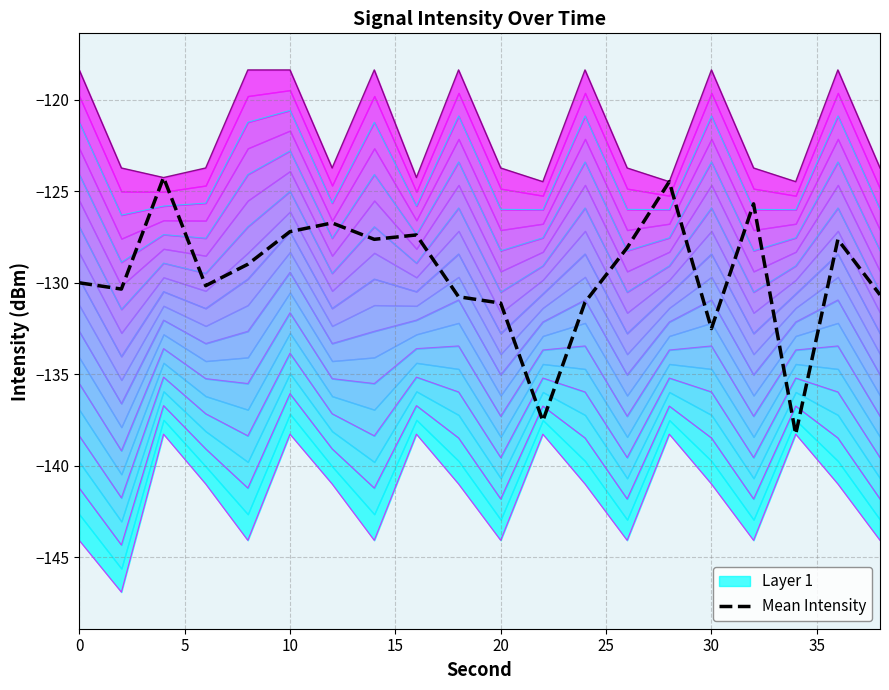

What is the smallest value displayed?

-138.3